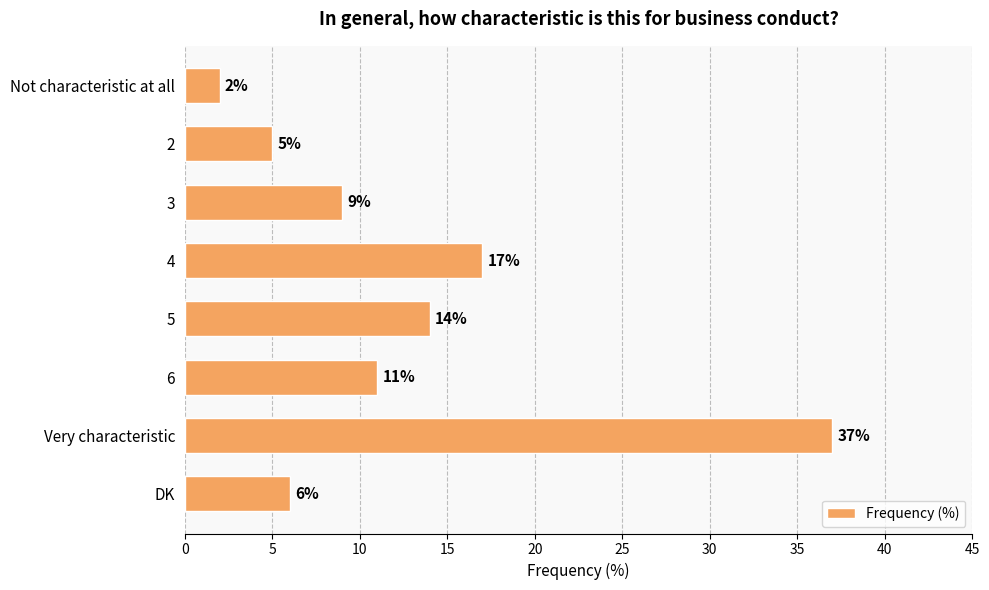

What is the label of the 6th bar from the top?

6